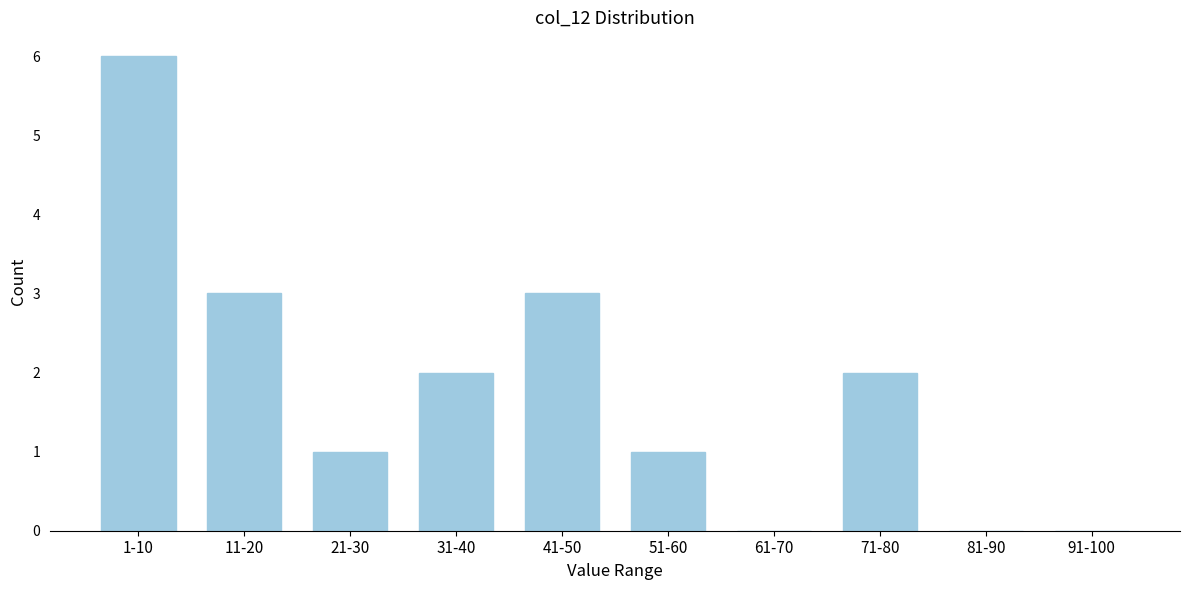

Reading left to right, transcribe all the data shown in this chart.

1-10=6	11-20=3	21-30=1	31-40=2	41-50=3	51-60=1	61-70=0	71-80=2	81-90=0	91-100=0